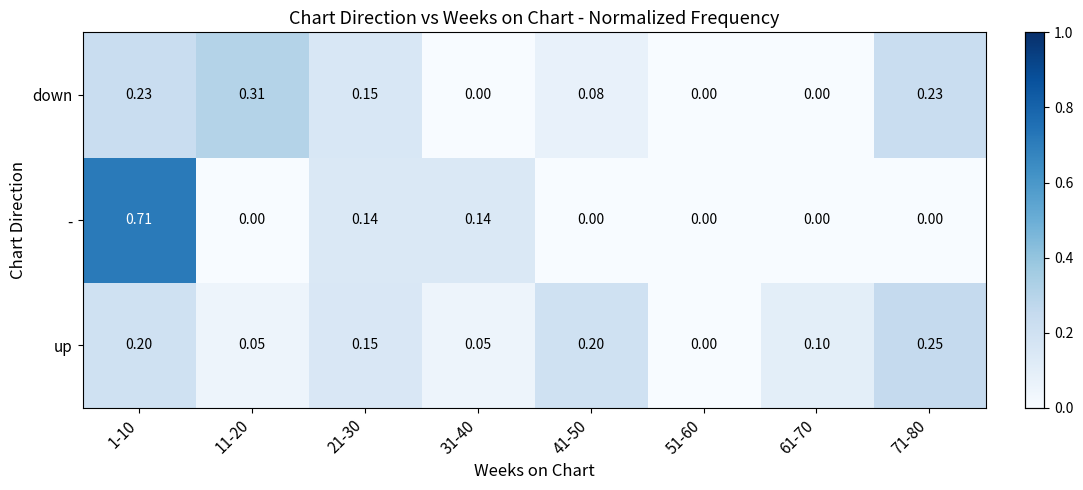

Between 61-70 and 71-80, which series saw the biggest shift?

down